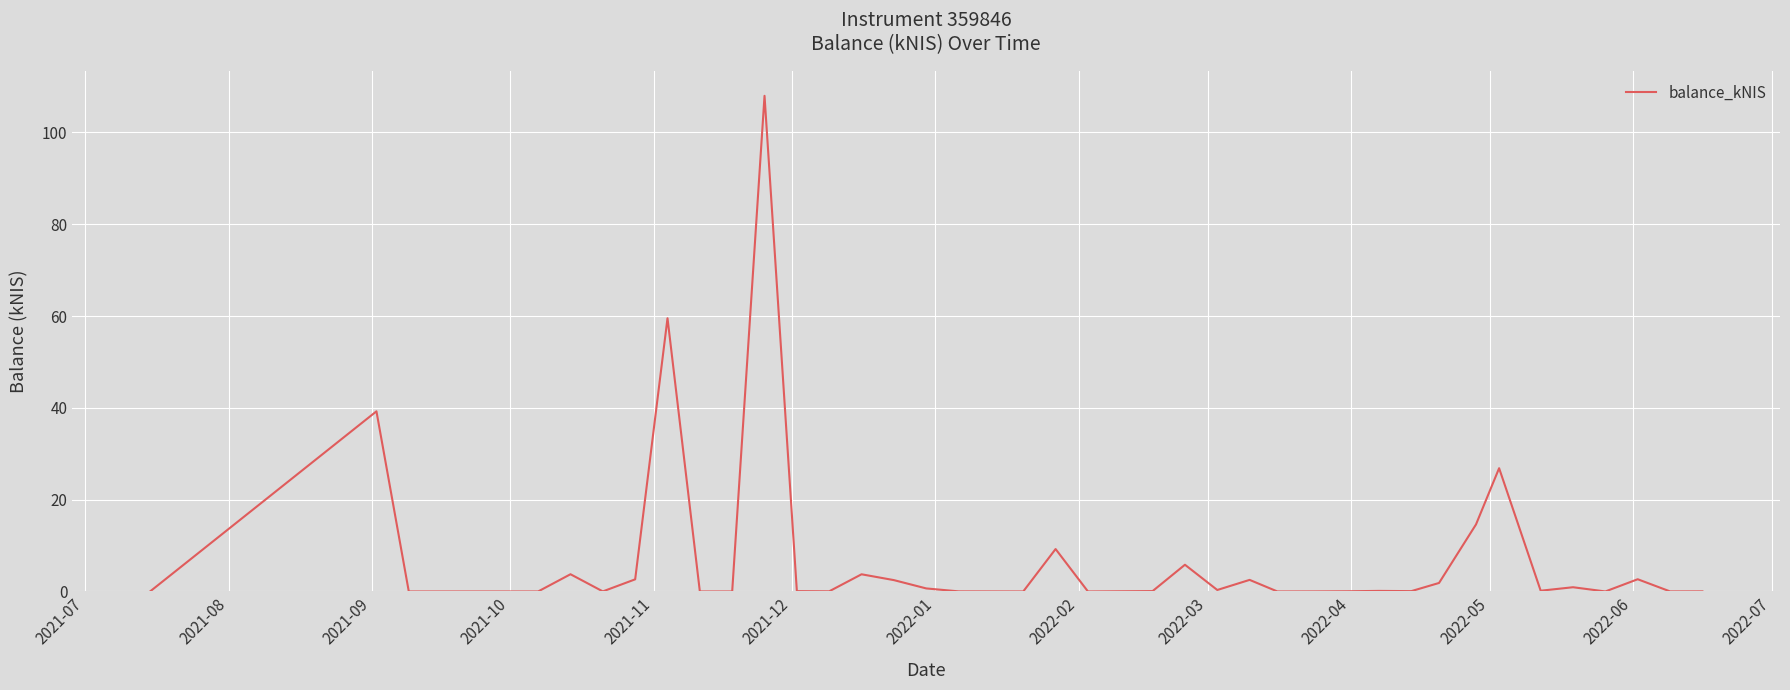

What is the difference between the maximum and minimum values?

108.0